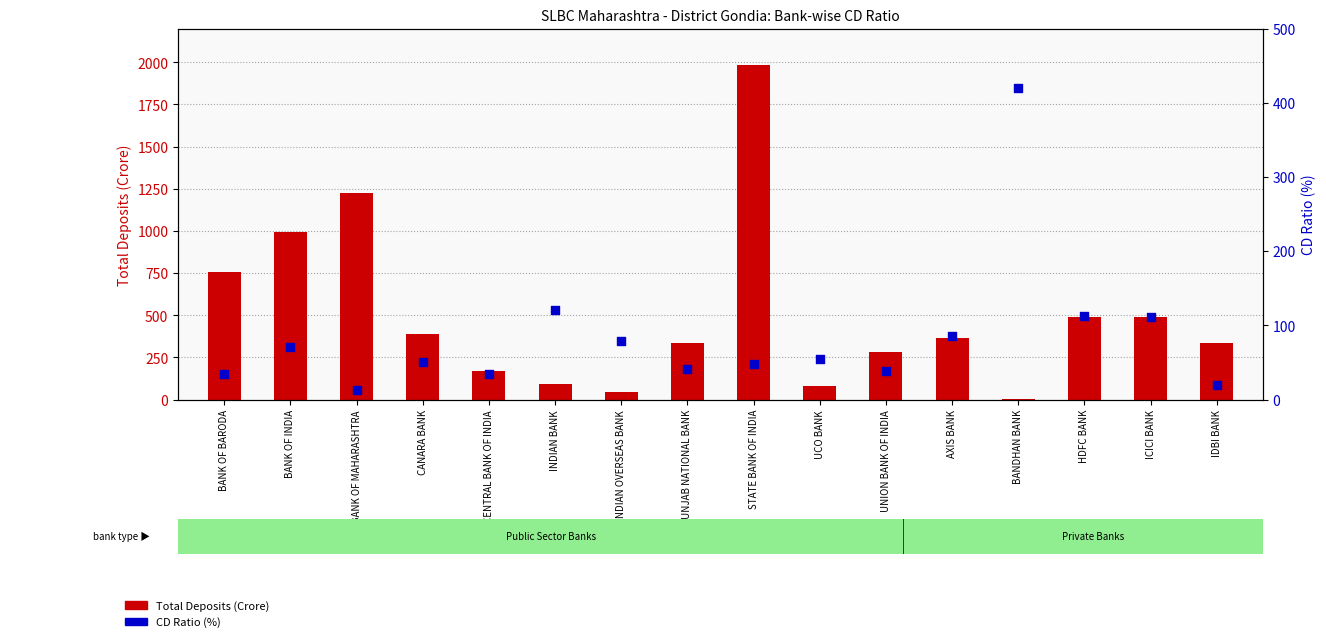

What is the total value across all series at IDBI BANK?

354.5